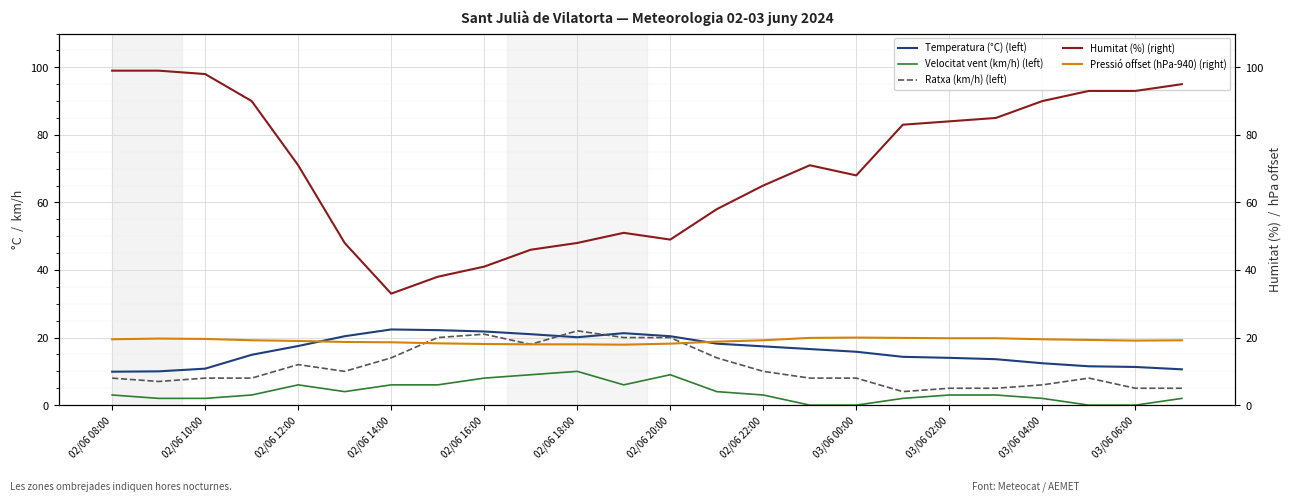

True or false: Temperatura (°C) (left) has a value of 24.2 at 02/06 12:00.

False